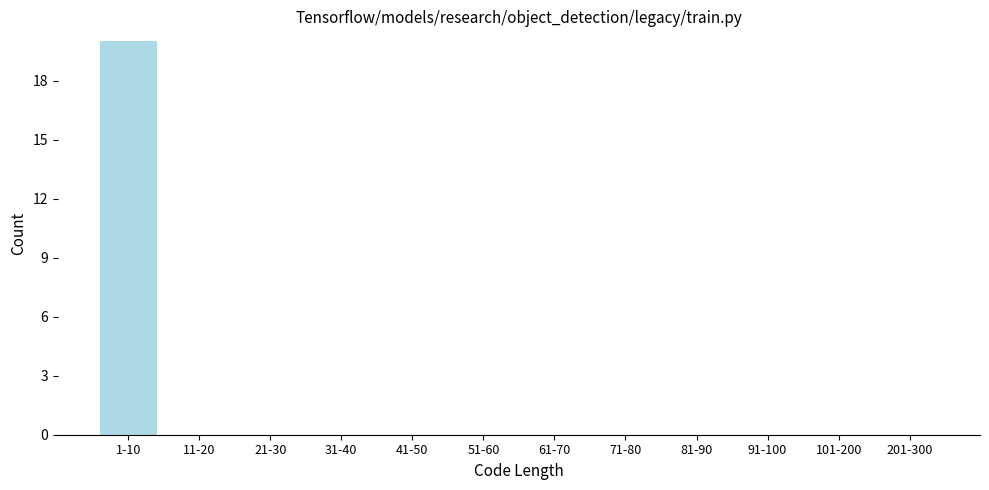

Reading left to right, transcribe all the data shown in this chart.

1-10=20	11-20=0	21-30=0	31-40=0	41-50=0	51-60=0	61-70=0	71-80=0	81-90=0	91-100=0	101-200=0	201-300=0